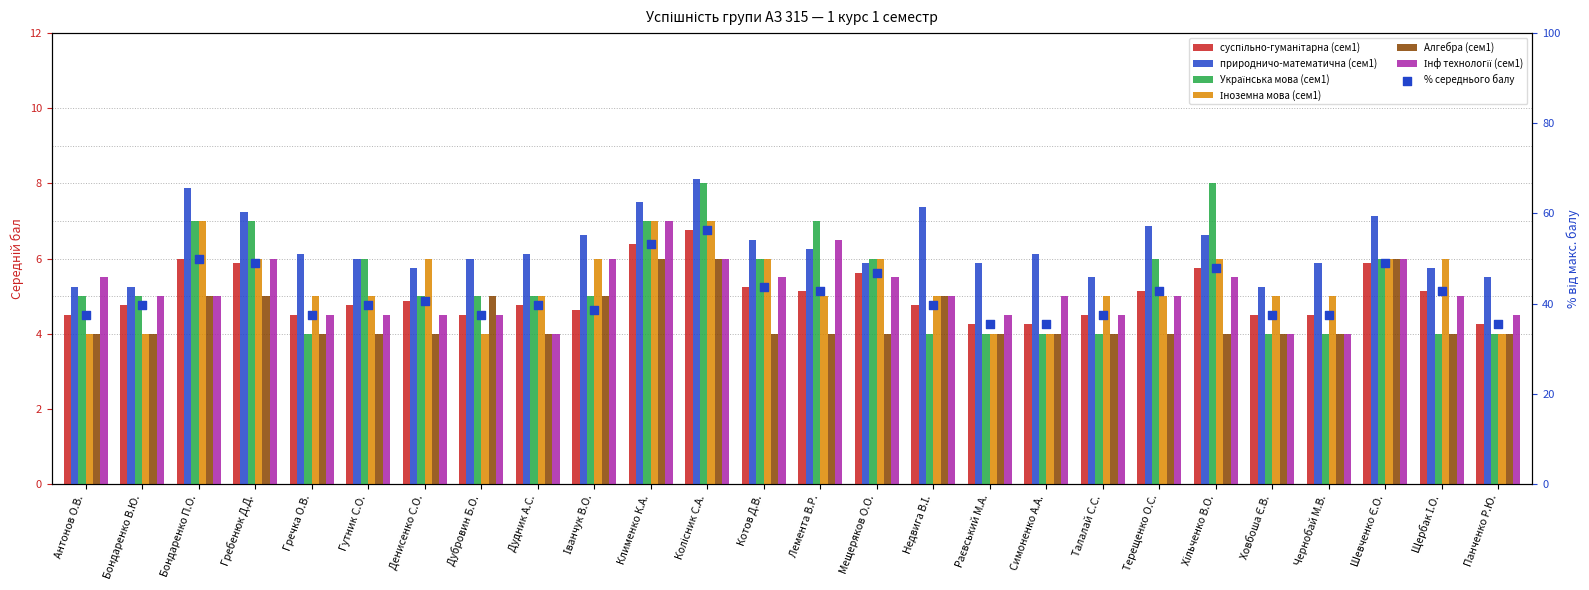

At how many categories does at least one series exceed 8?

1